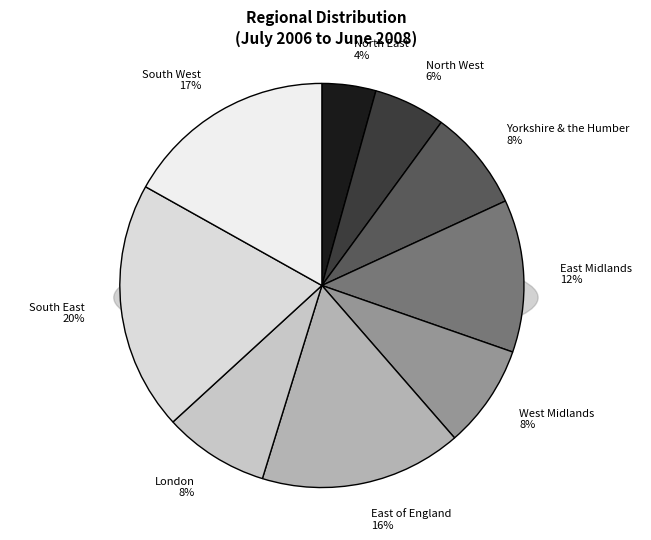

Between South East and West Midlands, which is larger?

South East